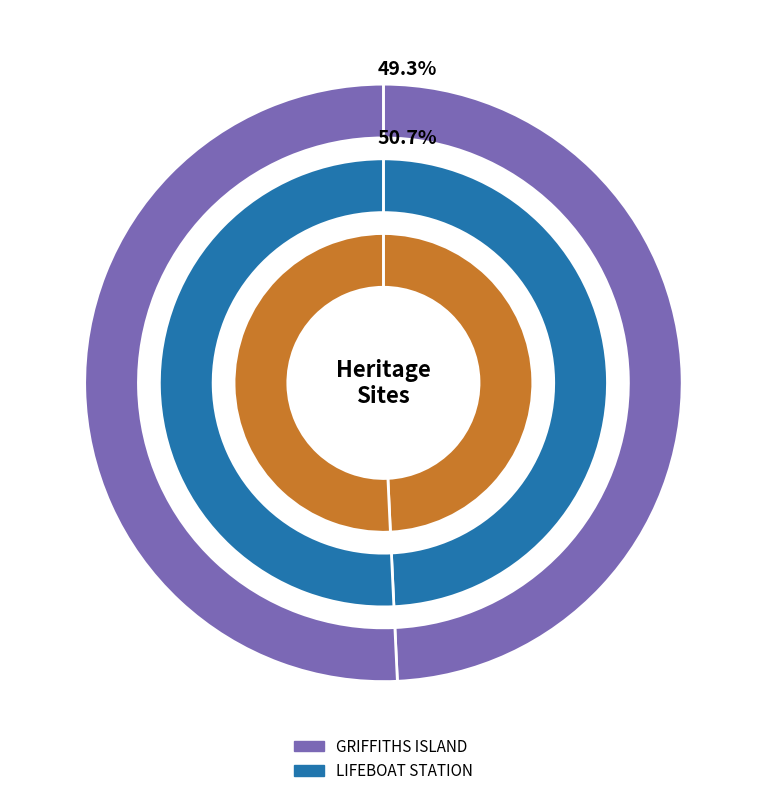

To the nearest percent, what is the difference between the LIFEBOAT STATION and GRIFFITHS ISLAND slice percentages?

1%